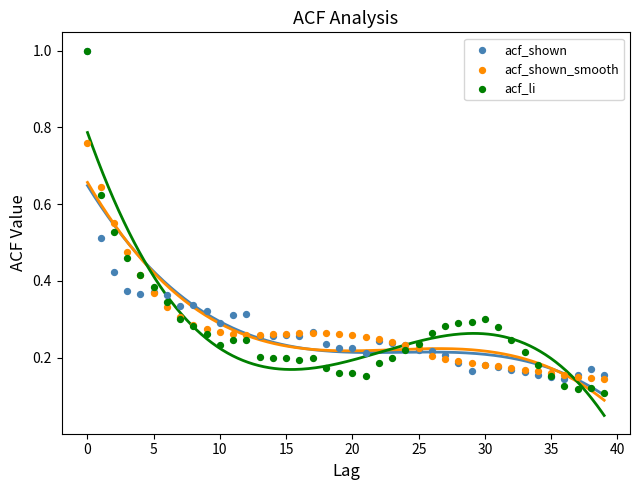

What are all the series names shown in the legend?

acf_shown, acf_shown_smooth, acf_li